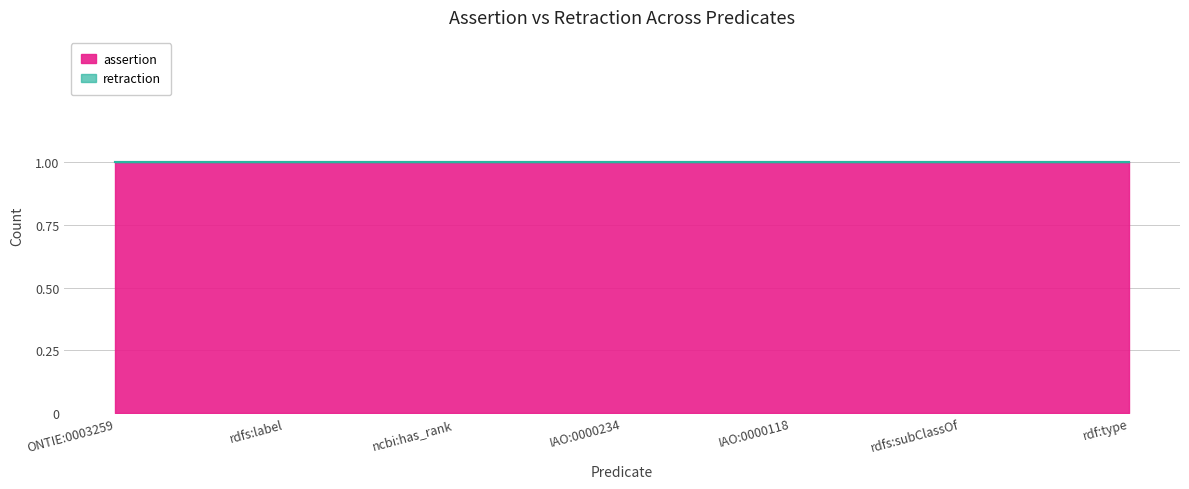

Rank the categories by retraction value from lowest to highest.

ONTIE:0003259, rdfs:label, ncbi:has_rank, IAO:0000234, IAO:0000118, rdfs:subClassOf, rdf:type